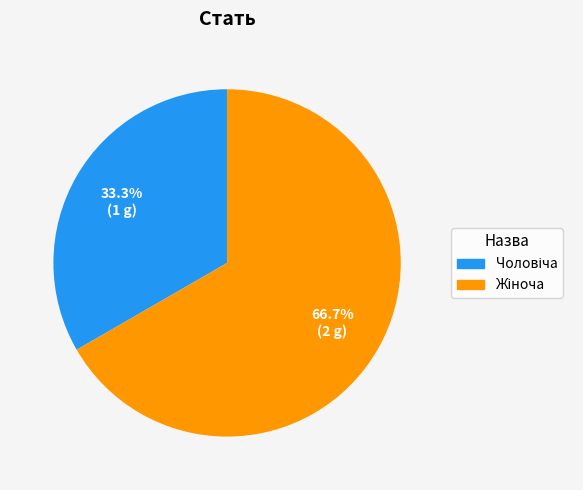

Does any single category account for the majority?

Yes